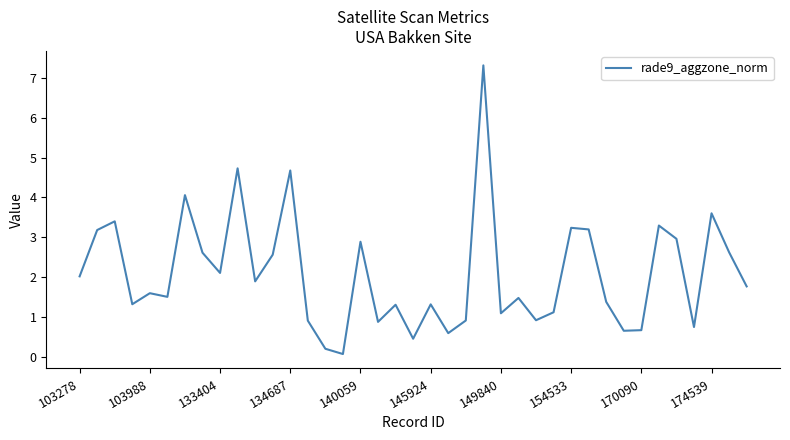

What is the maximum value shown in the chart?

7.3